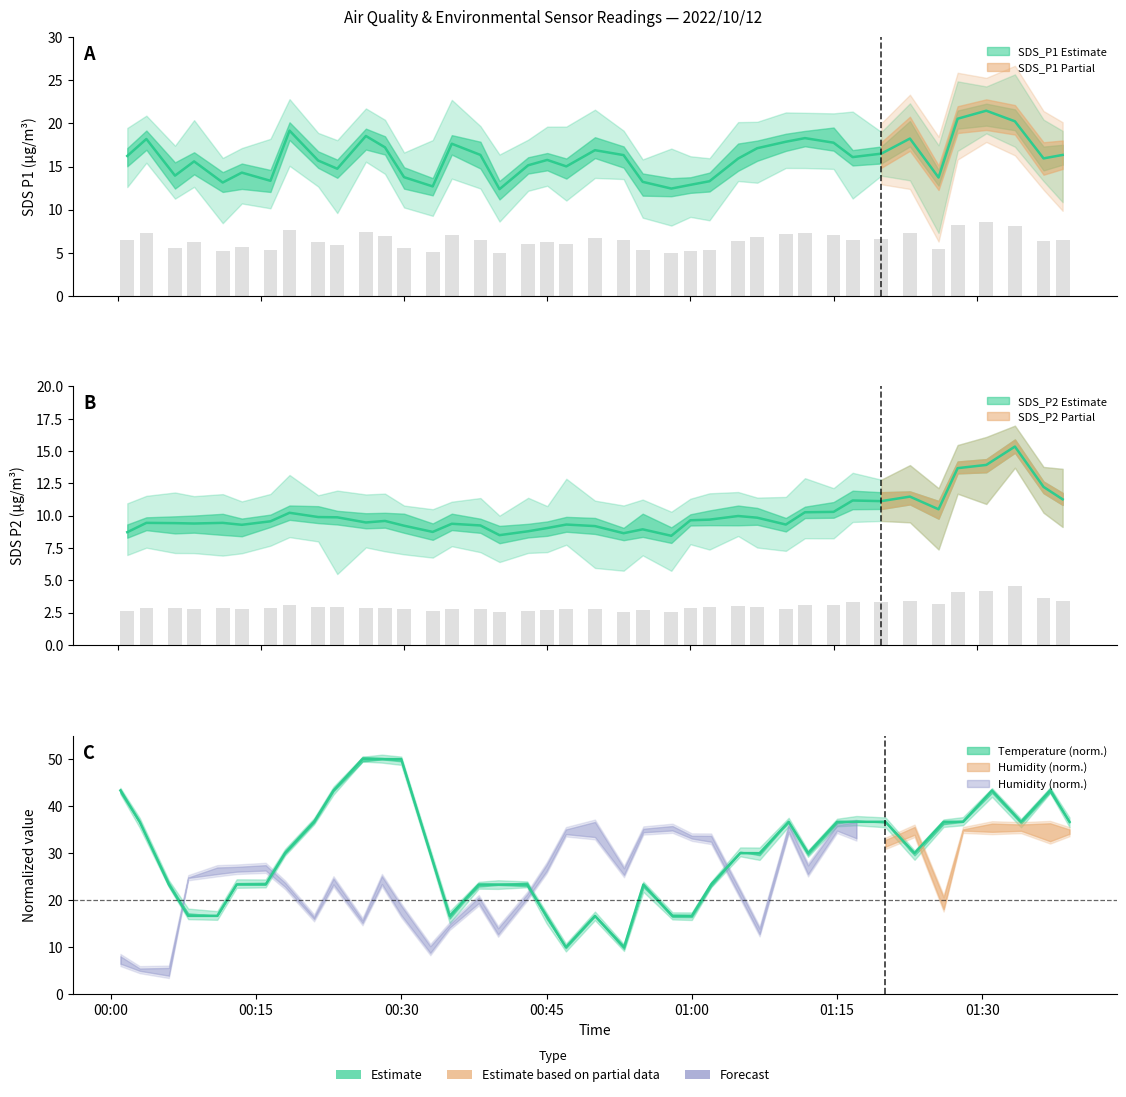

Between 2022/10/12 00:38 and 2022/10/12 00:33, which is larger?

2022/10/12 00:38